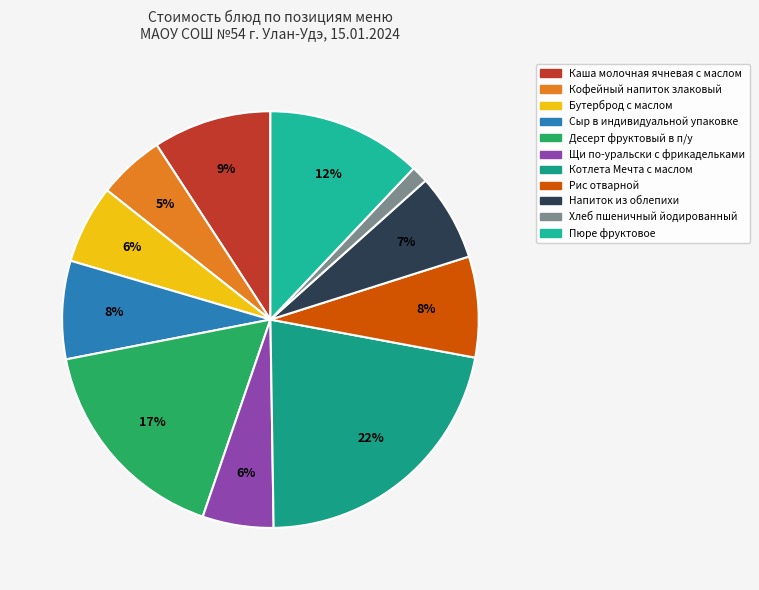

How many segments does this pie chart have?

11